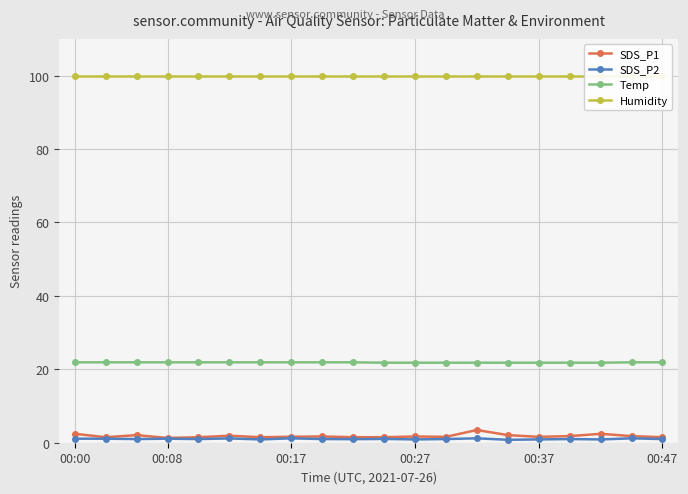

What is the minimum value for Temp?

21.8